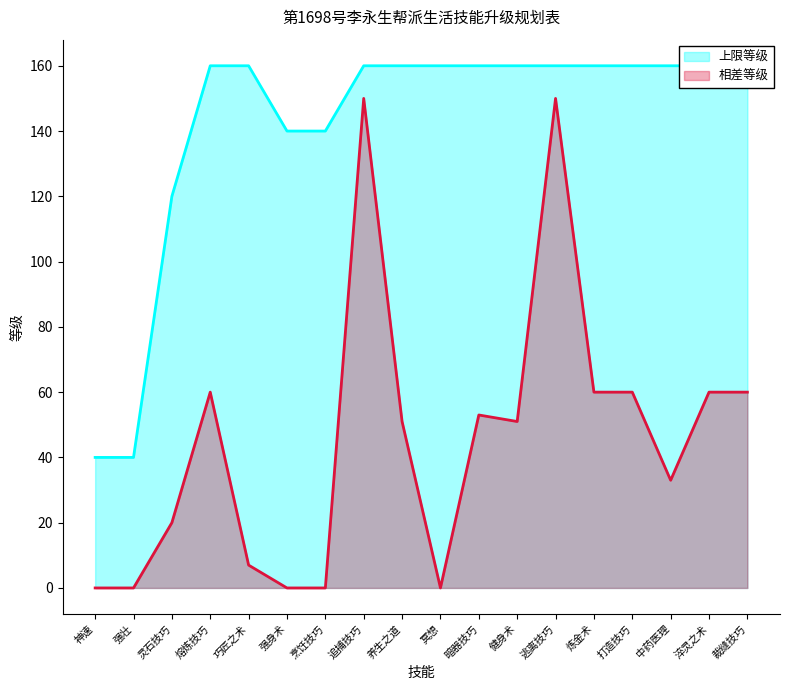

At which category does 相差等级 reach its first local valley?

冥想